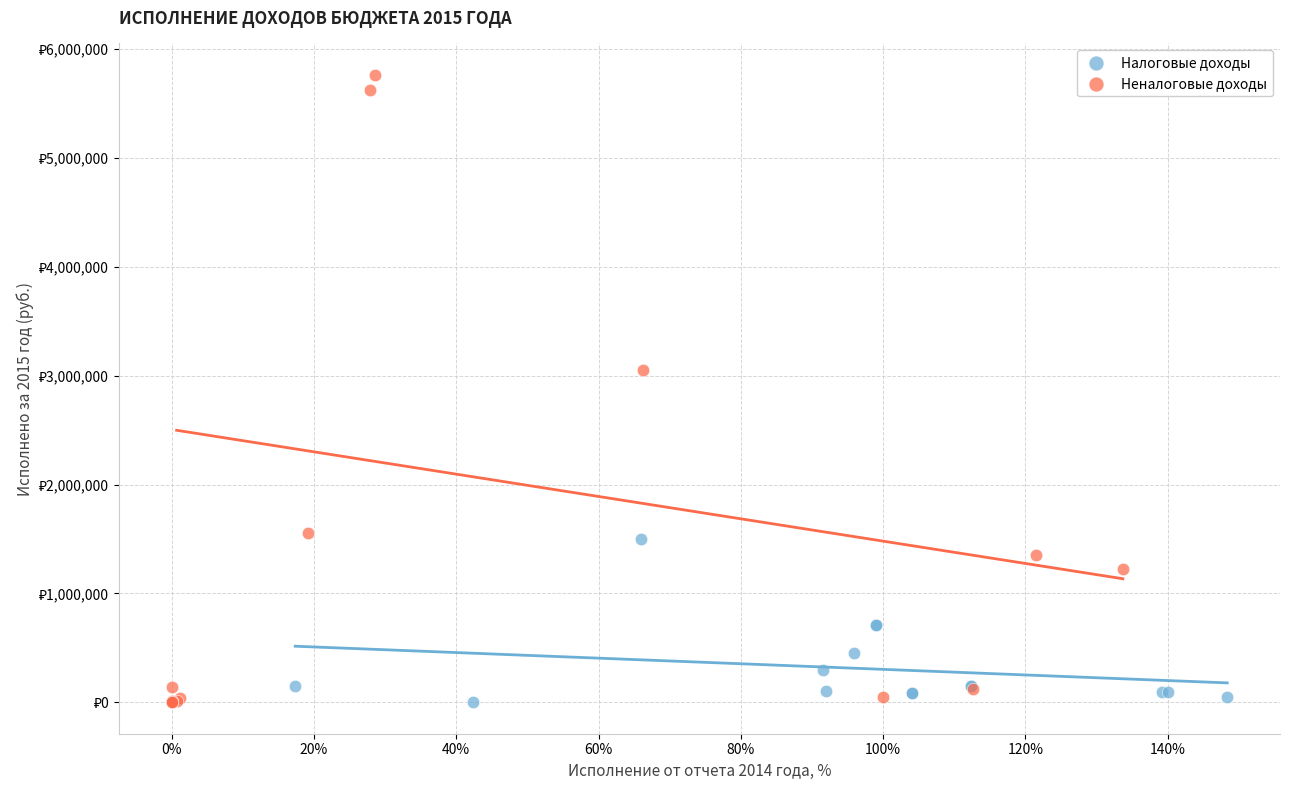

What are all the series names shown in the legend?

Налоговые доходы, Неналоговые доходы